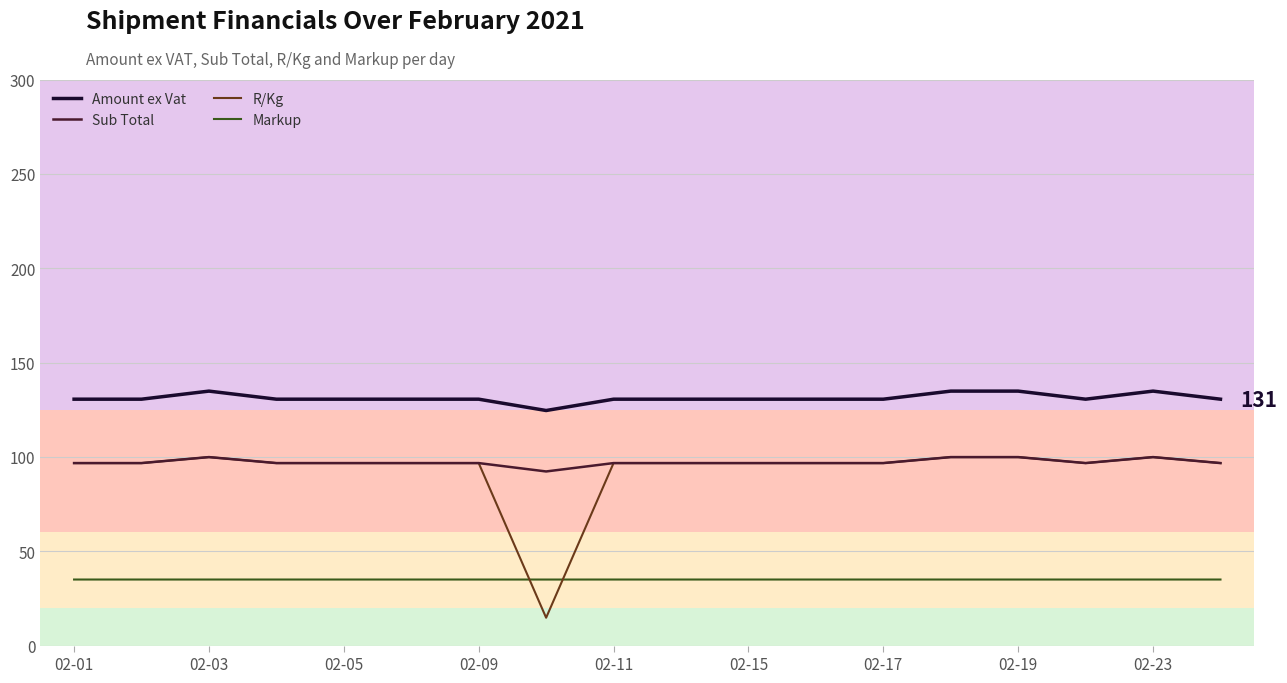

Rank the series at 15 from lowest to highest value.

Markup, Sub Total, R/Kg, Amount ex Vat